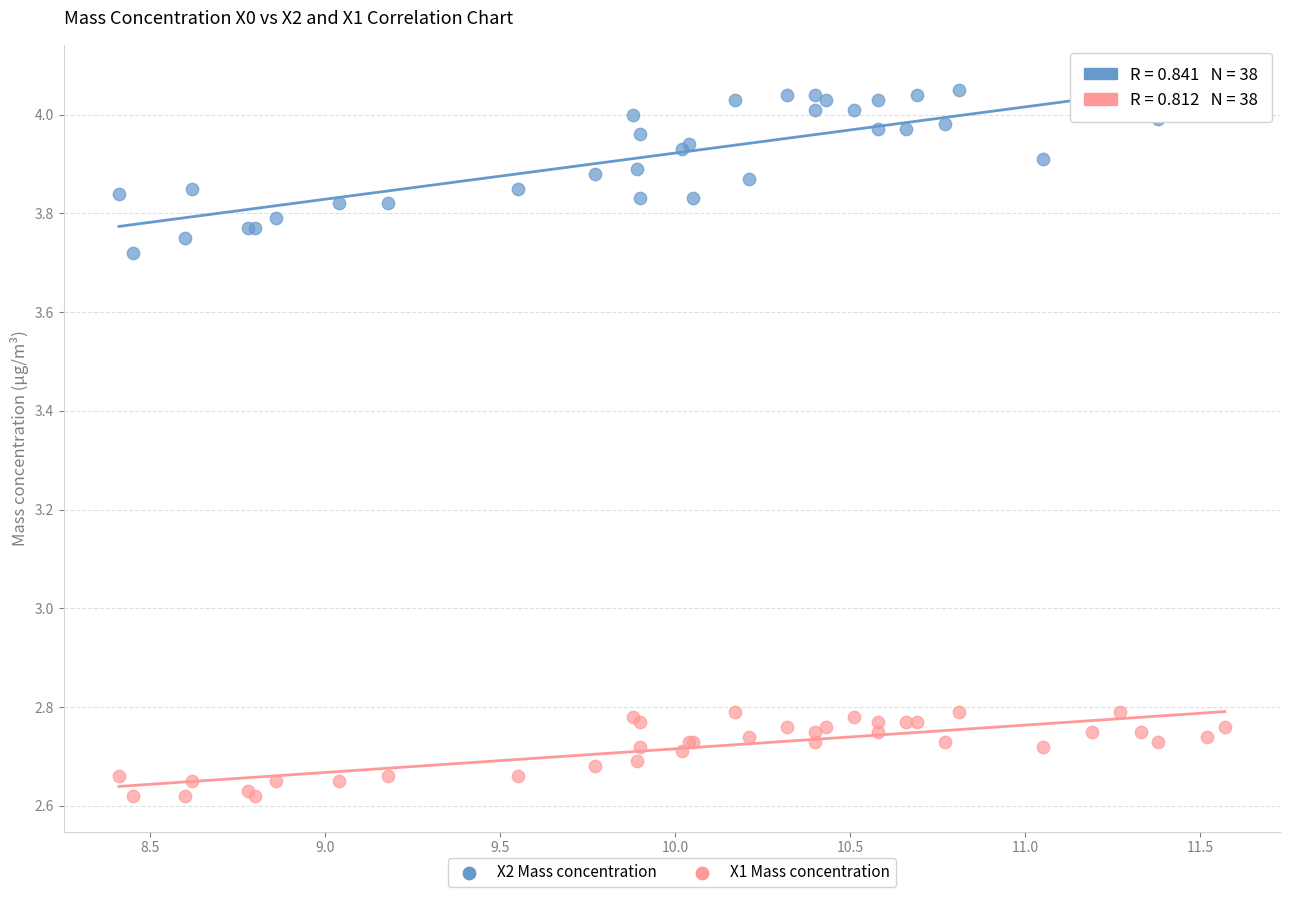

Which series has the largest Y range (max minus min)?

X2 Mass concentration